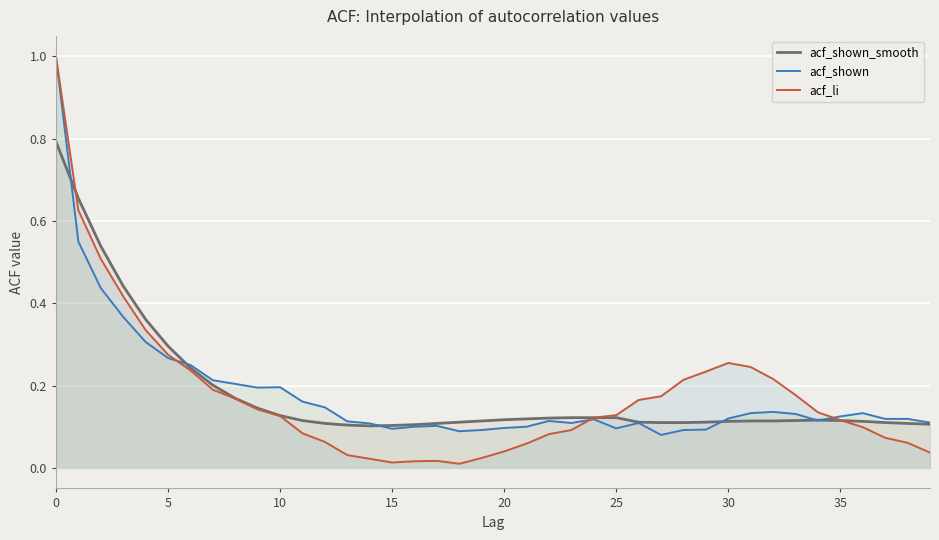

Which series changed the most between 10 and 39?

acf_li